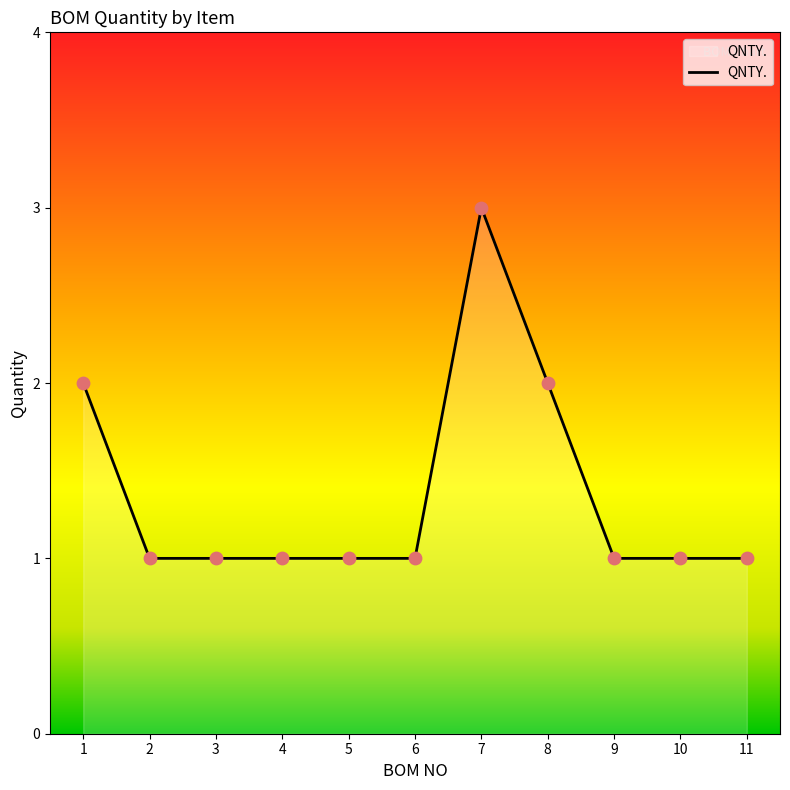

Approximately how many times larger is the value at 1 compared to 6?

2.0